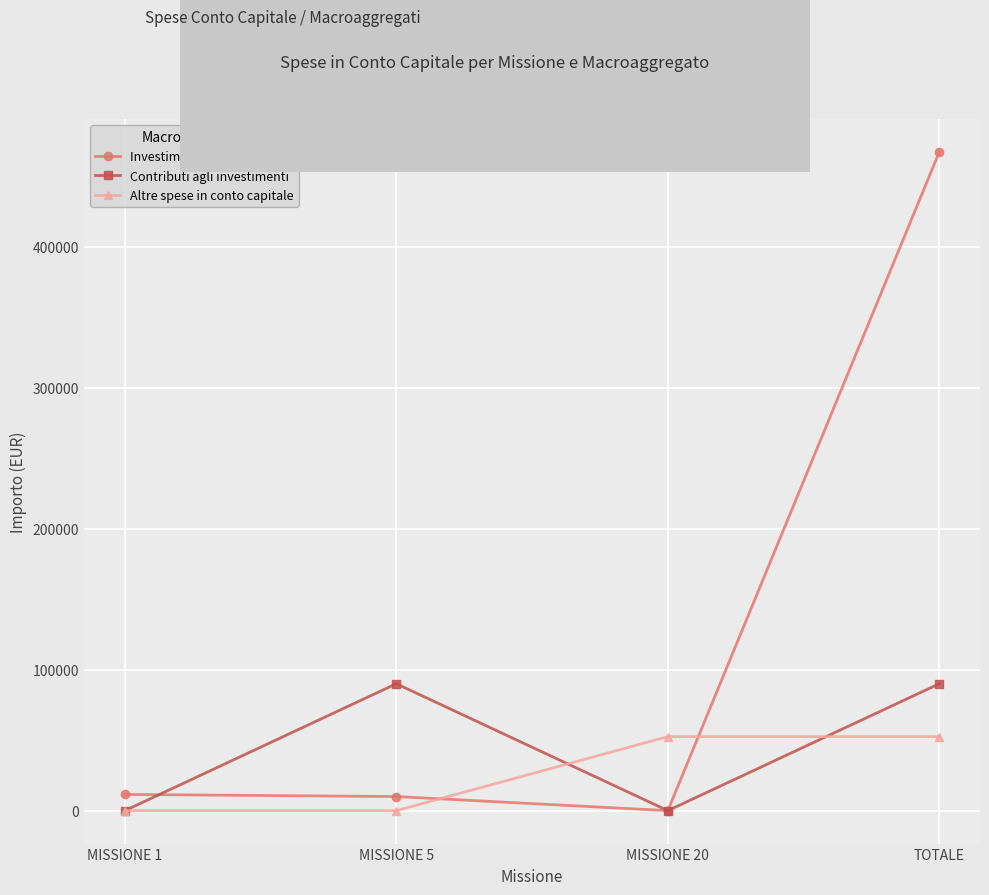

Which series has the largest total across all categories?

Investimenti fissi lordi